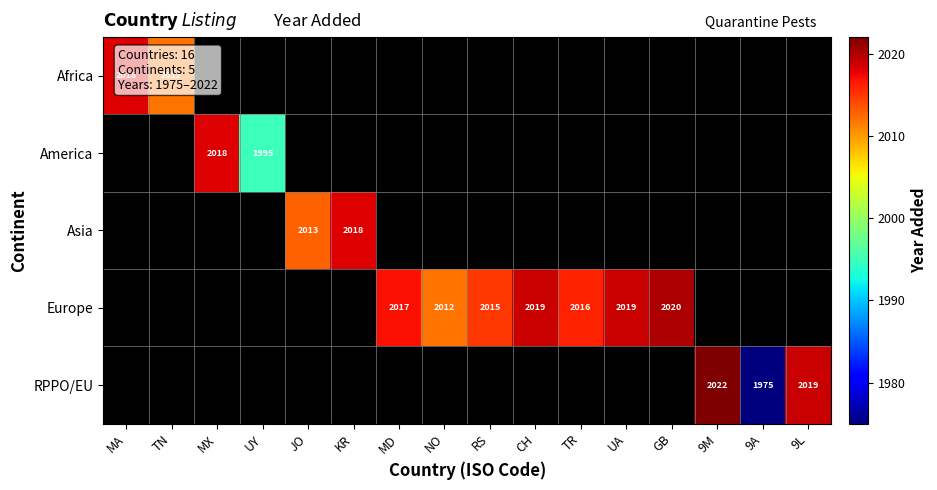

Is it true that America equals 2018 at MX?

True